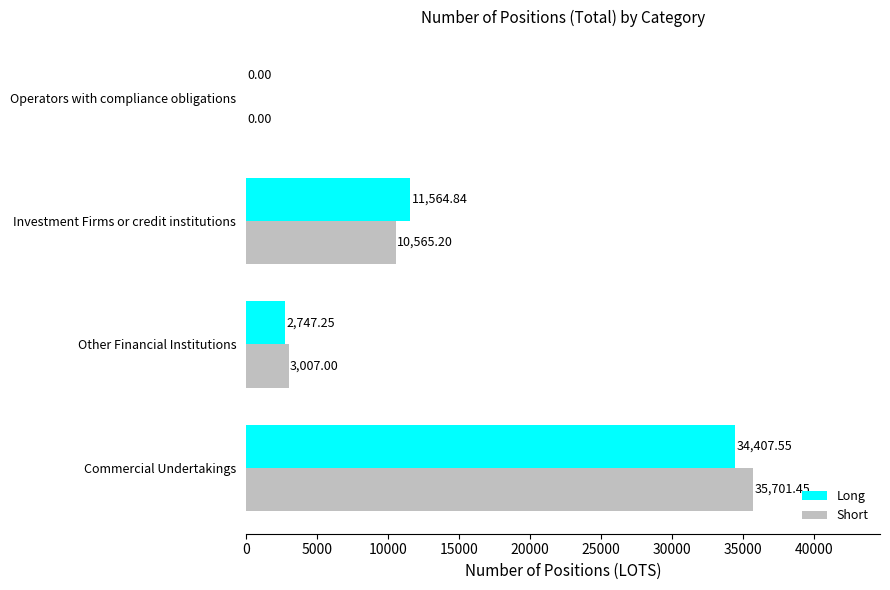

At which label is Long closest to 17203?

Investment Firms or credit institutions